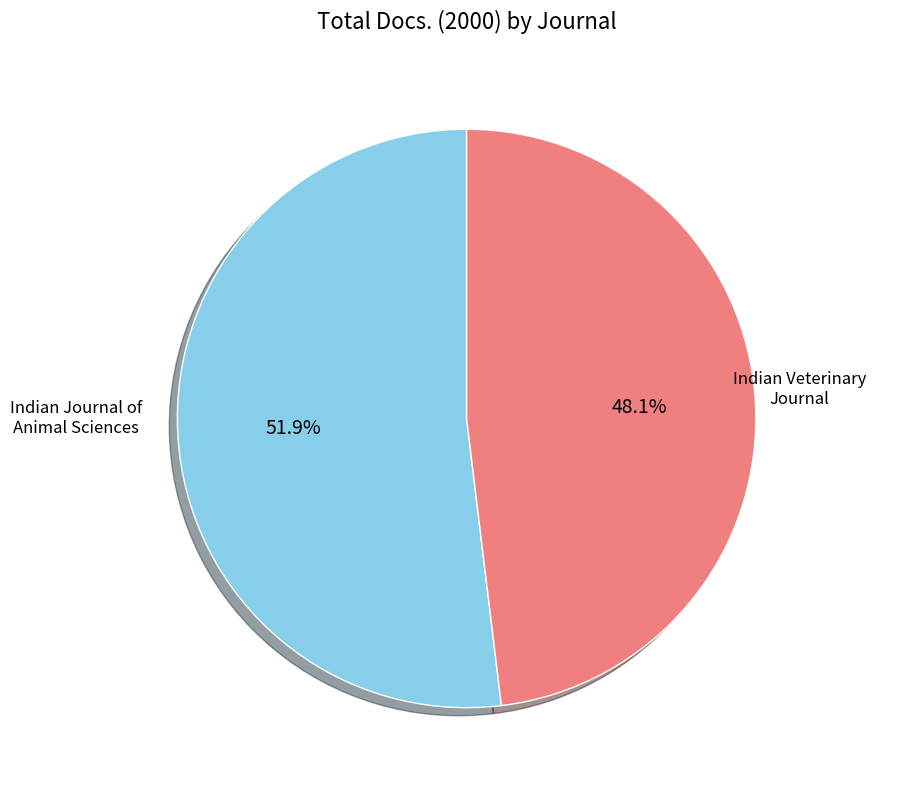

Is there any slice that represents more than half of the pie?

Yes